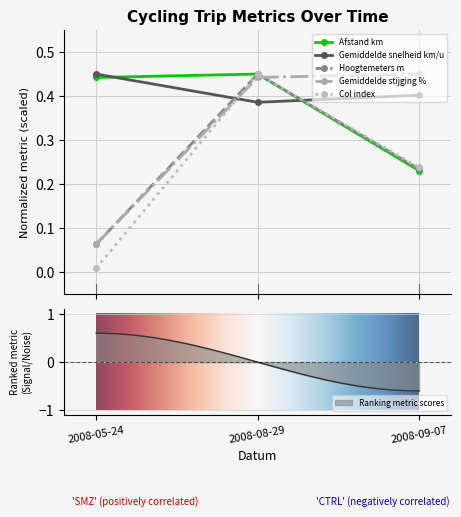

True or false: Col index has a value of 0.7 at 2008-08-29.

False